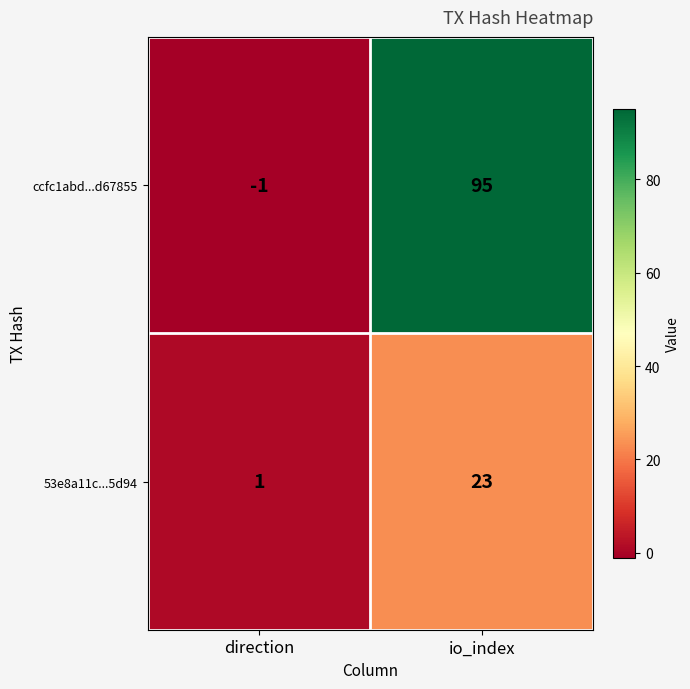

Rank the series by their average value, from highest to lowest.

ccfc1abd...d67855, 53e8a11c...5d94